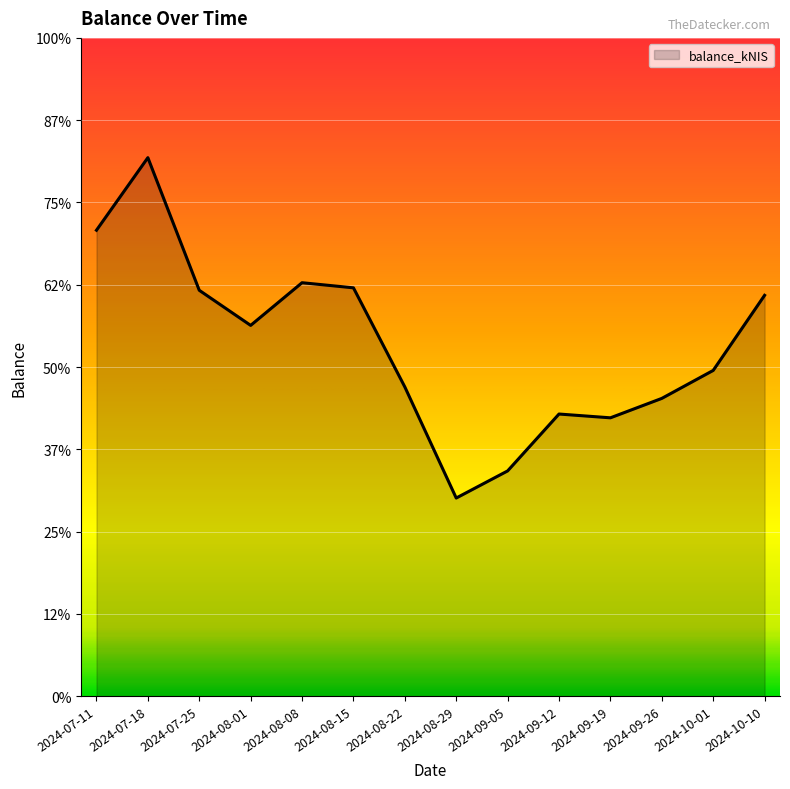

Does the chart display data point markers on the line(s)?

No